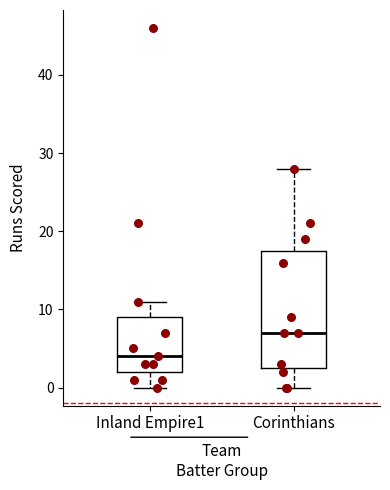

Comparing the boxes themselves (not the whiskers), which one is the tallest?

Corinthians